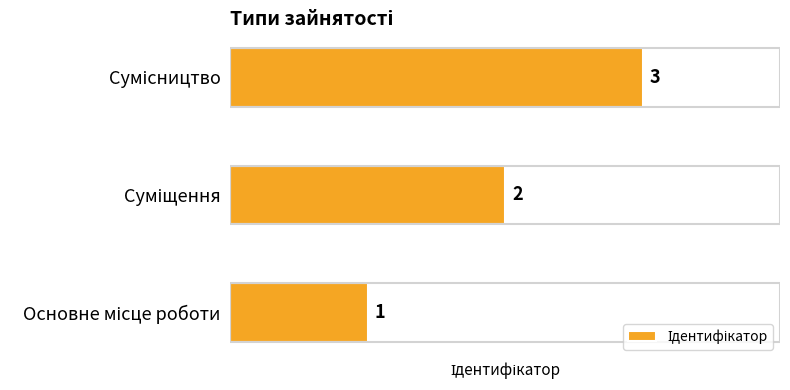

What is the difference between the maximum and second lowest values?

1